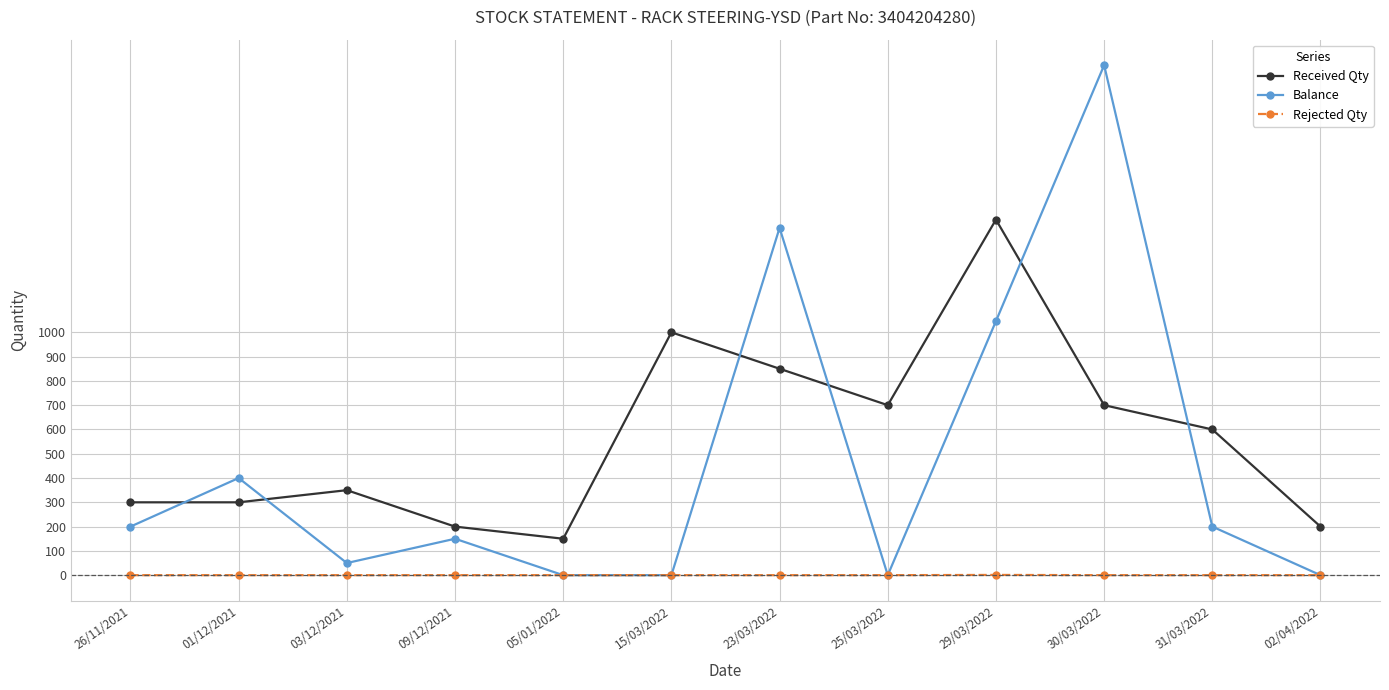

True or false: Received Qty and Rejected Qty intersect in this chart.

False